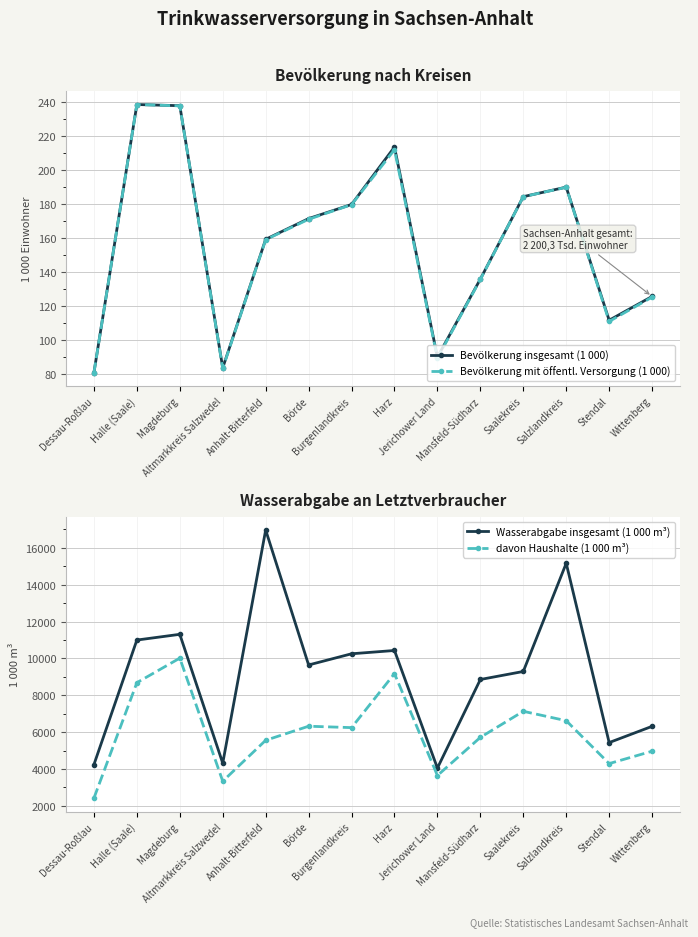

Which category has the highest value in the Wasserabgabe insgesamt (1 000 m³) series?

Anhalt-Bitterfeld